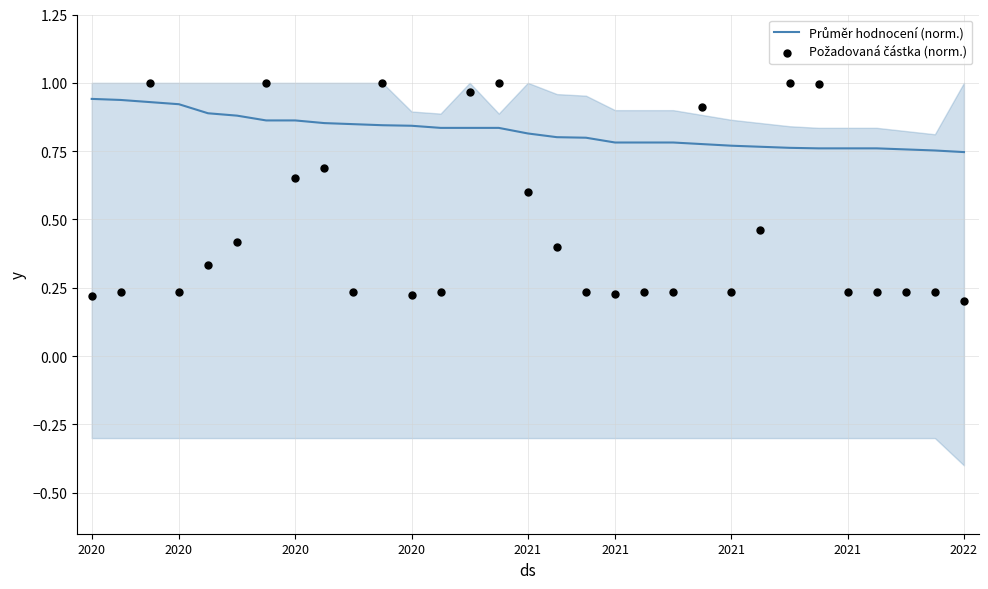

What is the total value across all series at 2020?

1.2